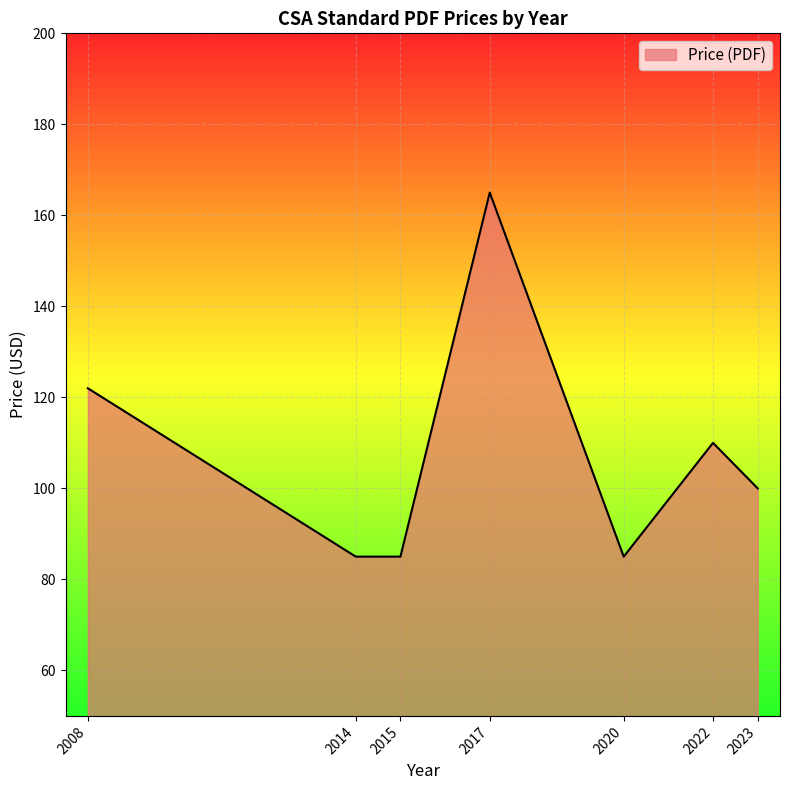

Approximately how many times larger is the value at 2022 compared to 2015?

1.3